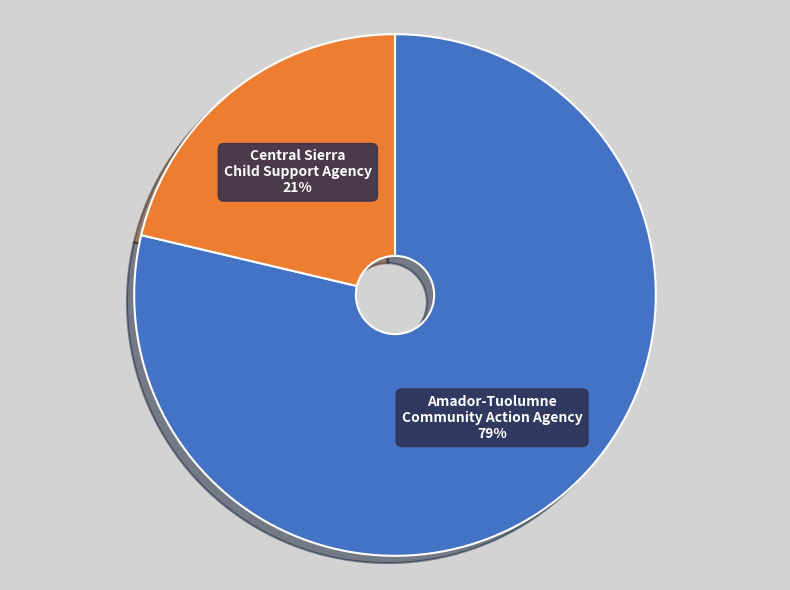

Which category accounts for the majority?

Amador-Tuolumne Community Action Agency